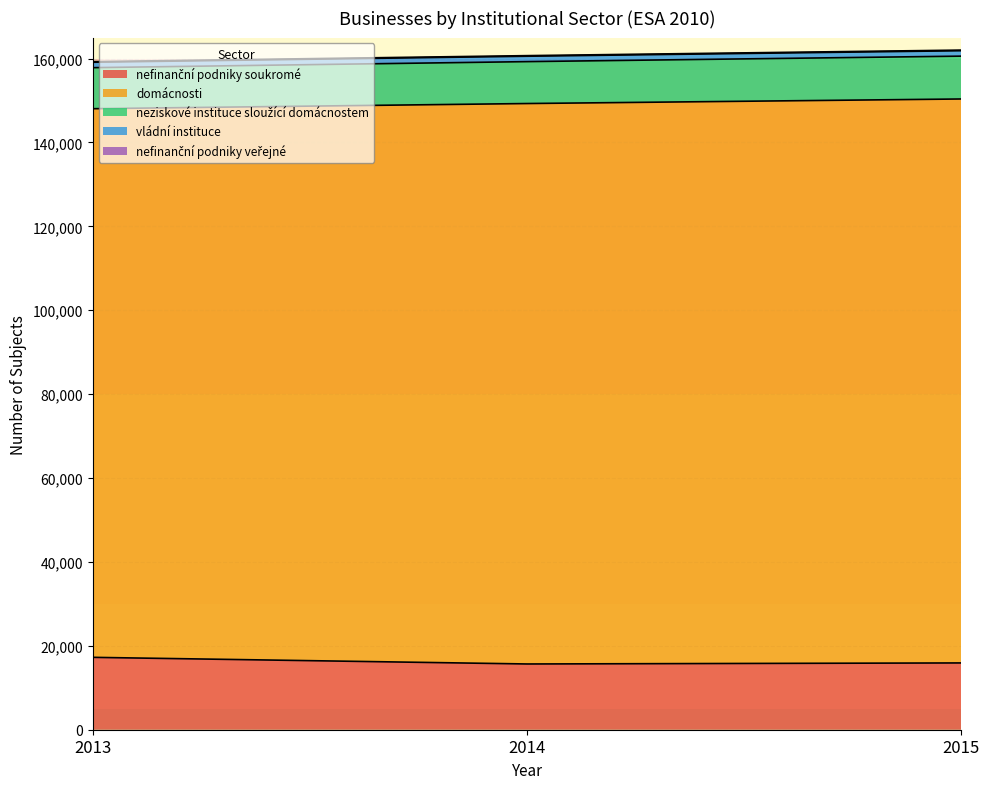

Reading left to right, list all the values displayed in this chart.

nefinanční podniky soukromé: 17256	15674	15922
domácnosti: 130787	133603	134441
neziskové instituce sloužící domácnostem: 9785	9990	10213
vládní instituce: 1287	1284	1292
nefinanční podniky veřejné: 145	144	149